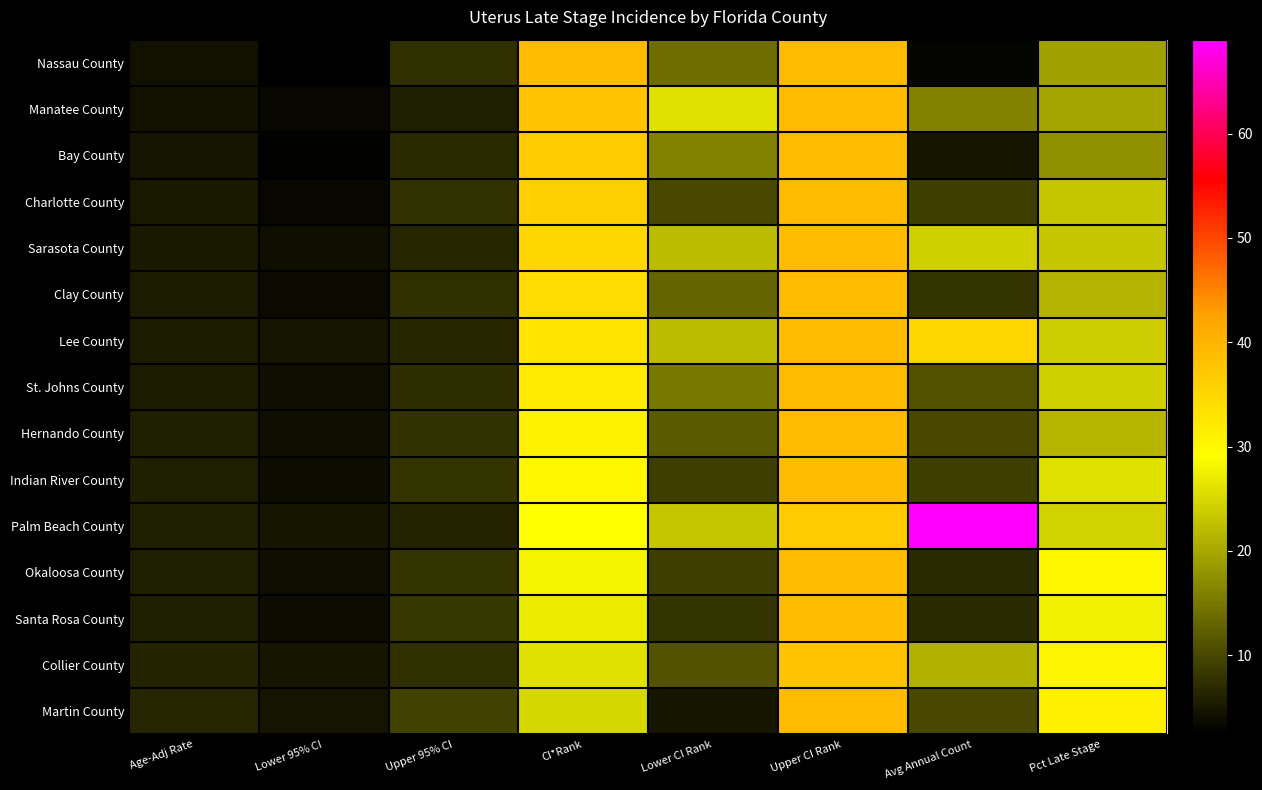

Which has a higher value, CI*Rank or Lower CI Rank?

CI*Rank